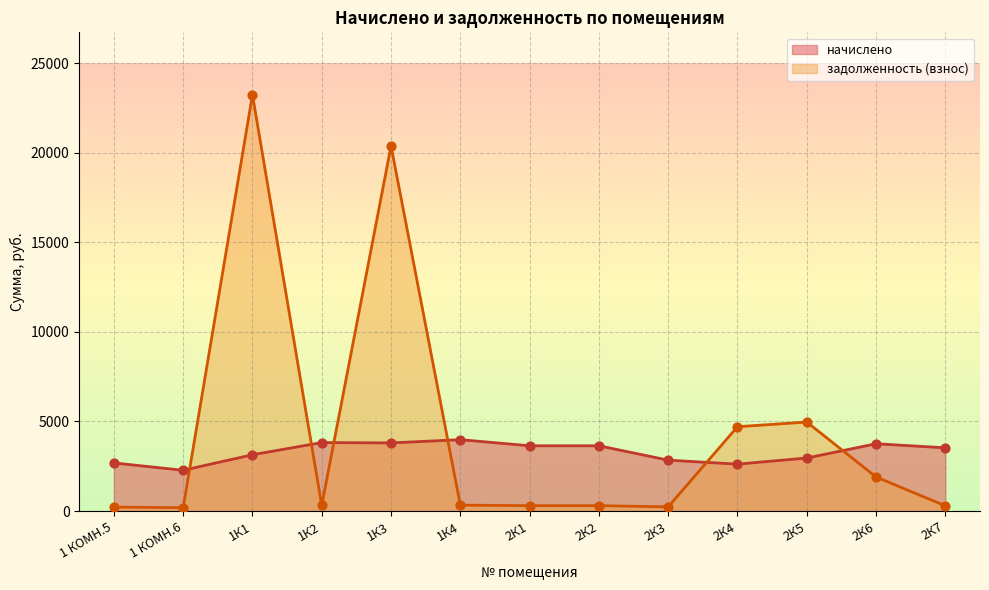

What is the total value across all series at 1К4?

4317.9